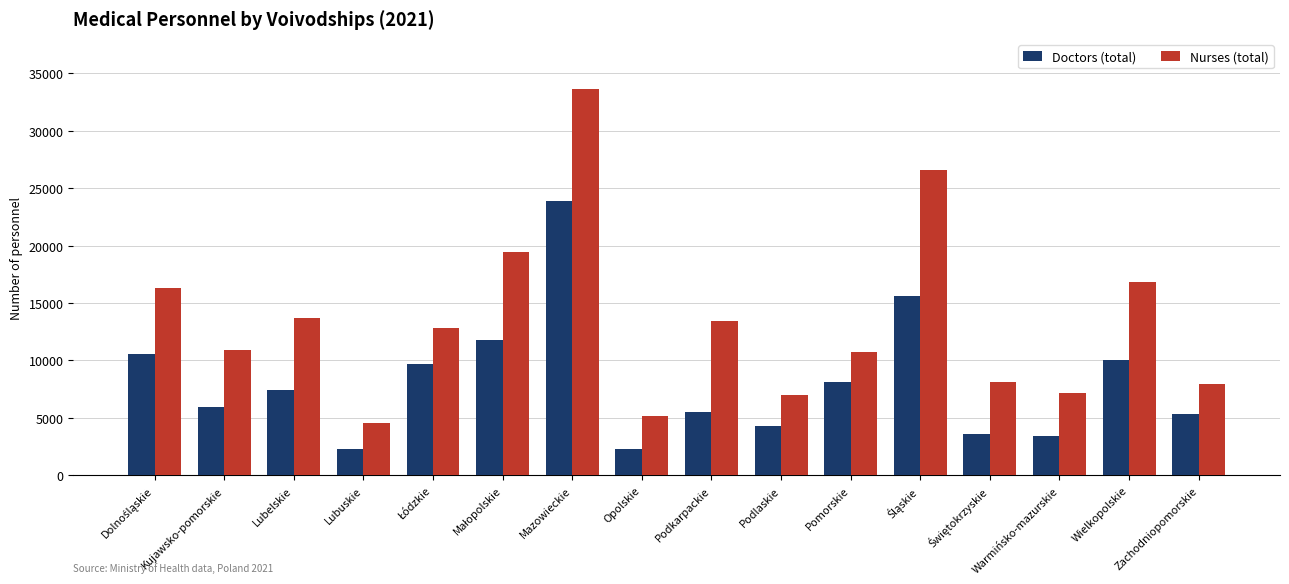

What is the difference between the highest and lowest values at Kujawsko-pomorskie?

5039